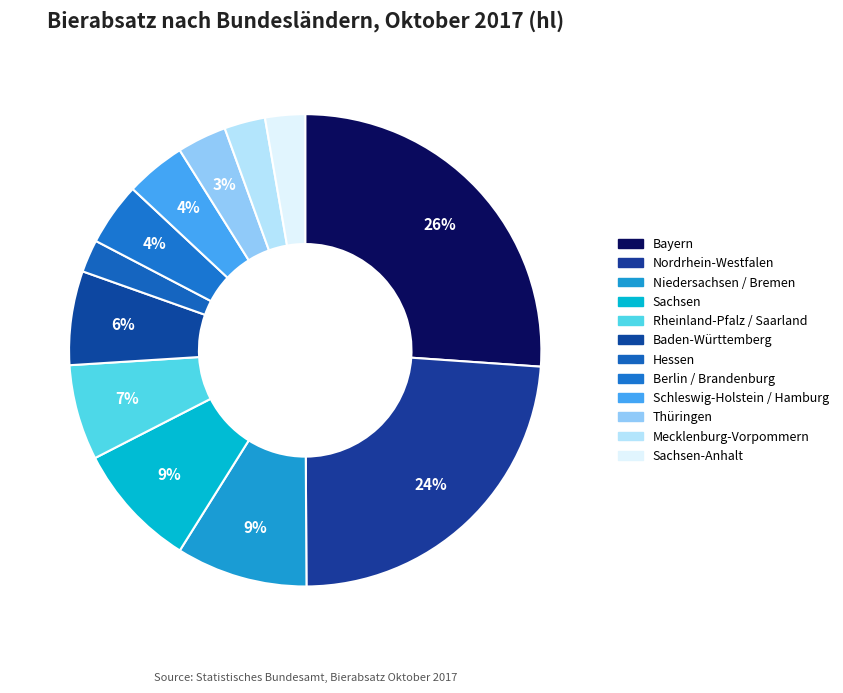

How many segments does this pie chart have?

12